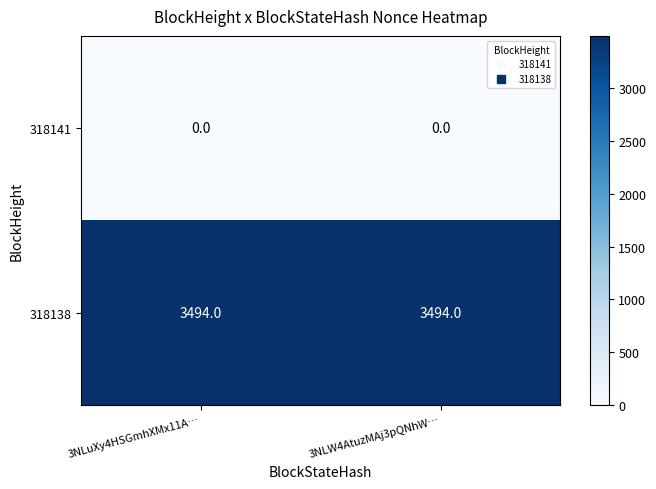

True or false: 318138 has a value of 3494 at 3NLW4AtuzMAj3pQNhW….

True